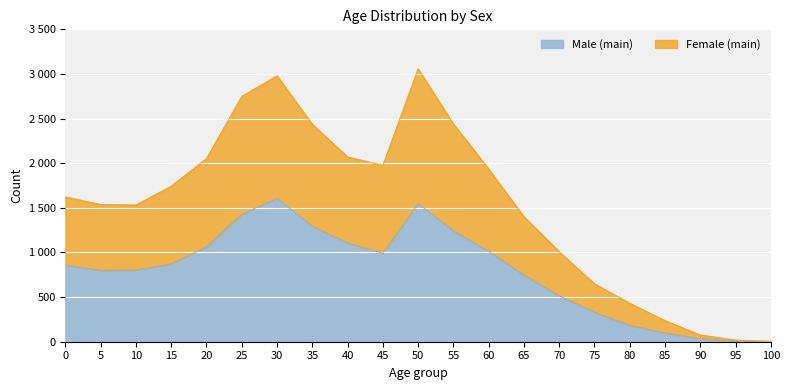

How many interior local peaks does the Male (main) series have?

2